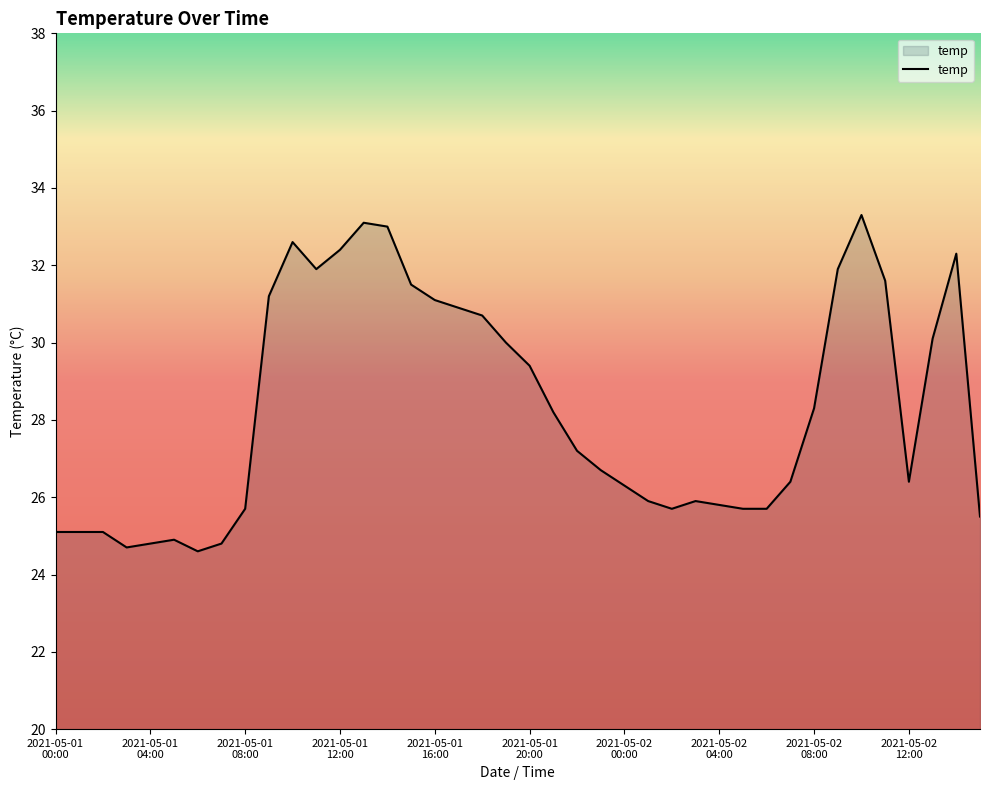

What is the difference between the maximum and minimum values?

8.7